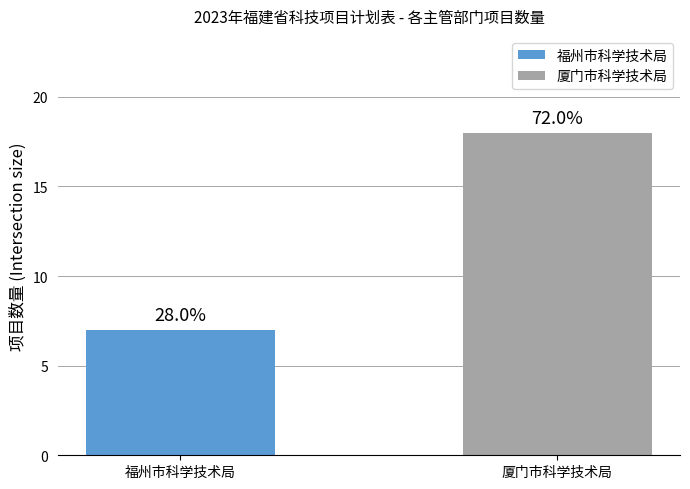

Which label corresponds to the largest value in the chart?

厦门市科学技术局